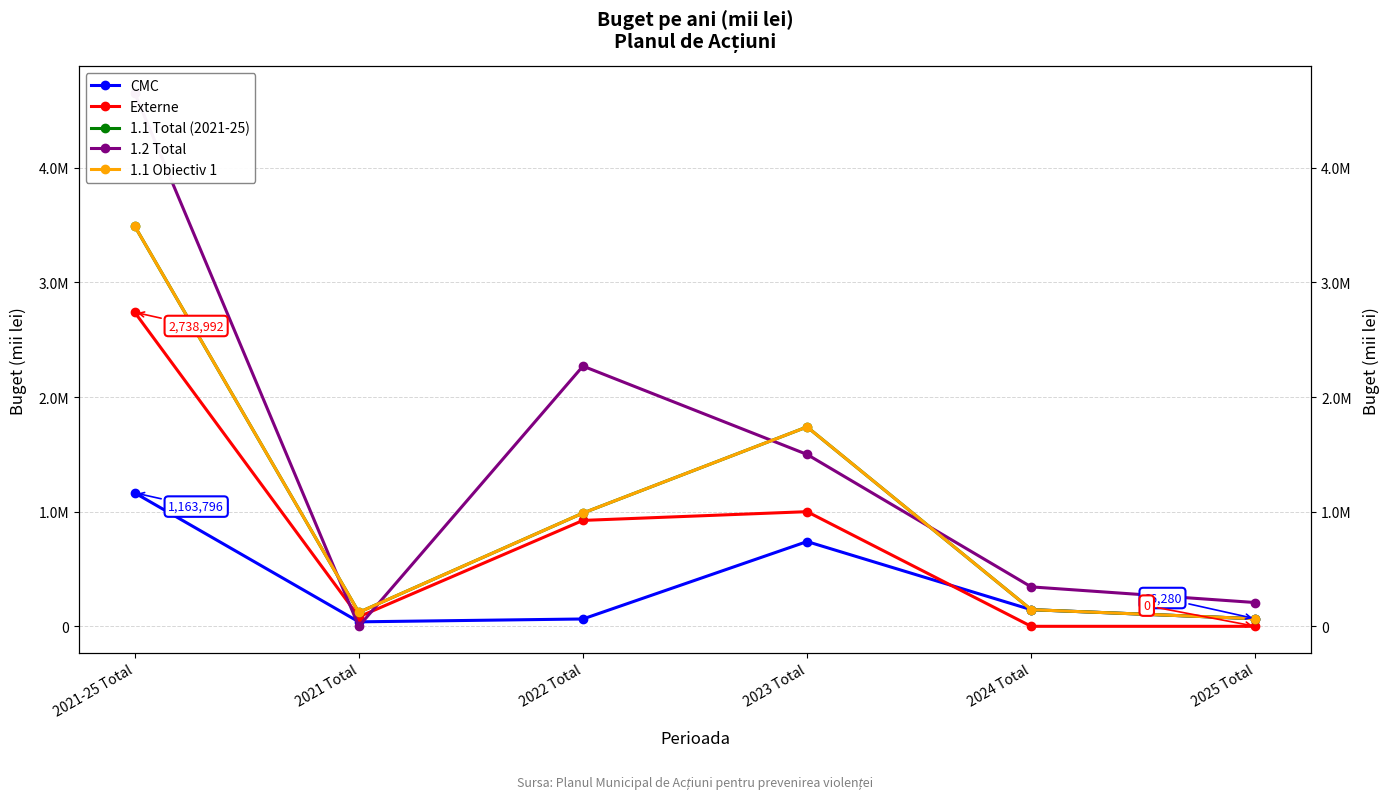

The 1.2 Total series shows 791813.9 at 2022 Total. True or false?

False